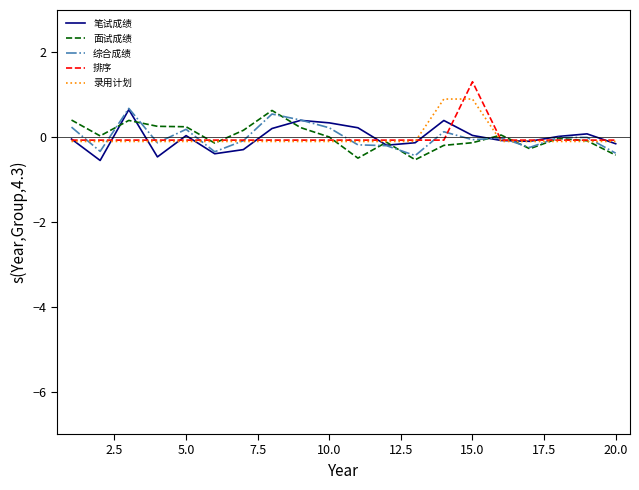

What is the maximum value for 录用计划?

0.9